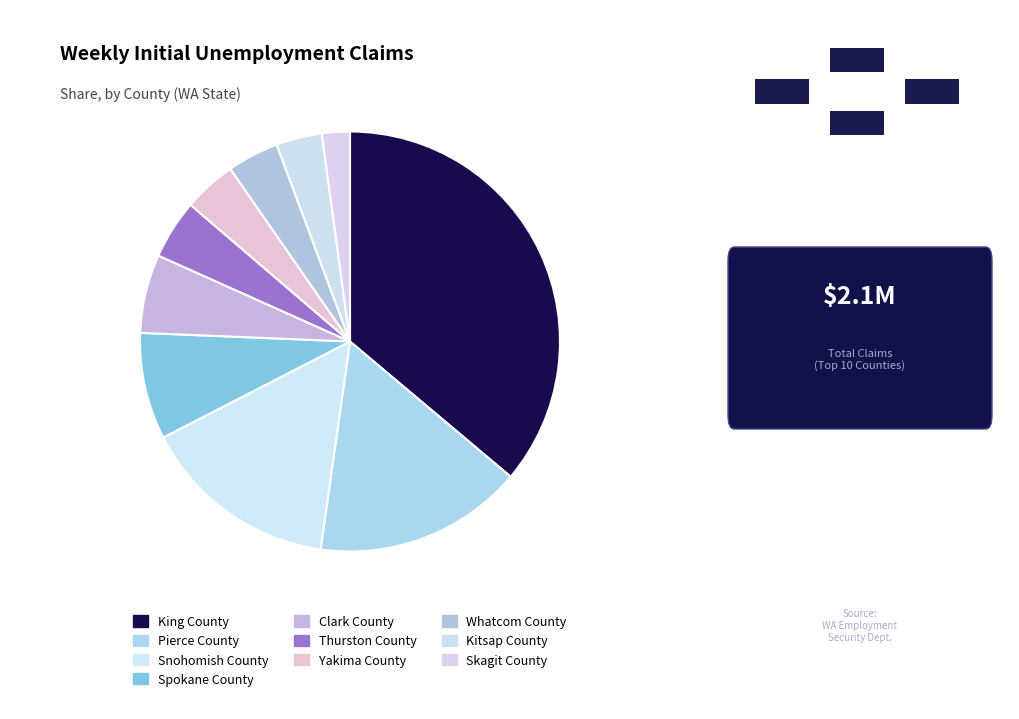

To the nearest percent, what is the average slice percentage?

10%